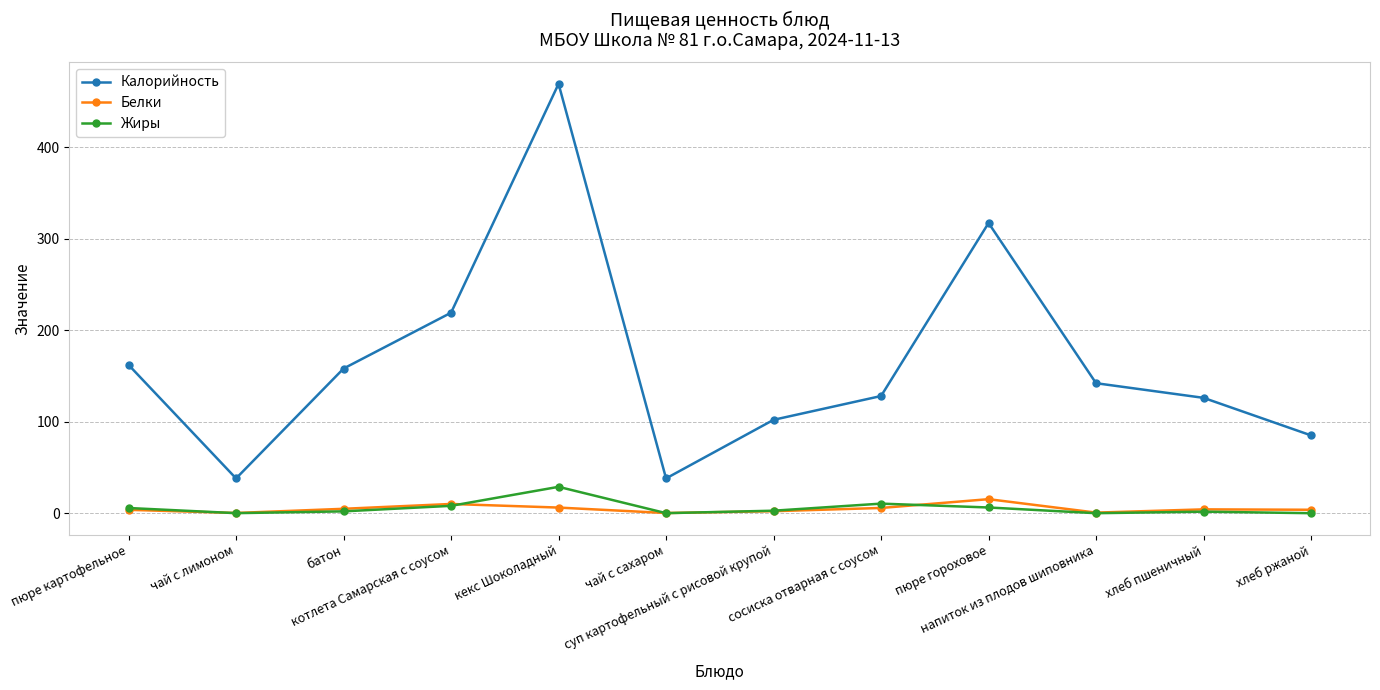

True or false: Белки and Калорийность cross at least once.

False